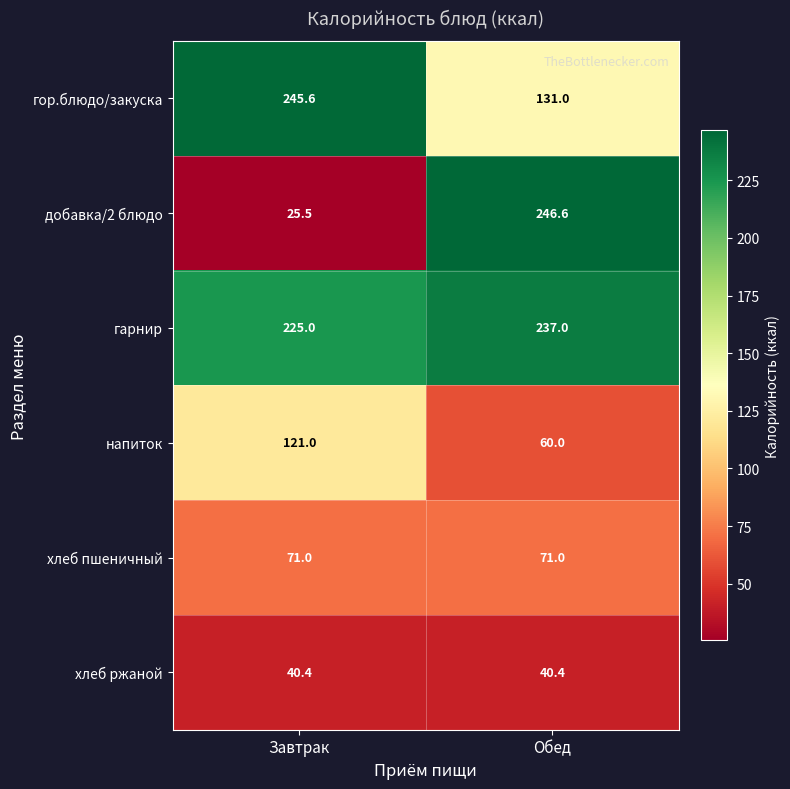

Is the value of напиток at Завтрак greater than the value of добавка/2 блюдо at Завтрак?

Yes